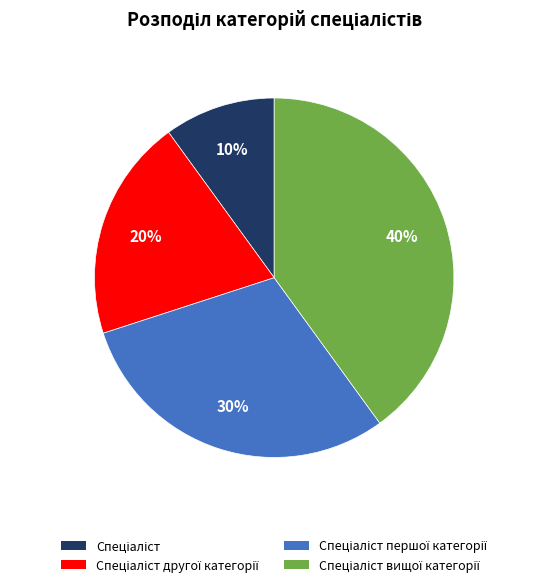

To the nearest percent, what is the difference between the largest and smallest slice percentages?

30%